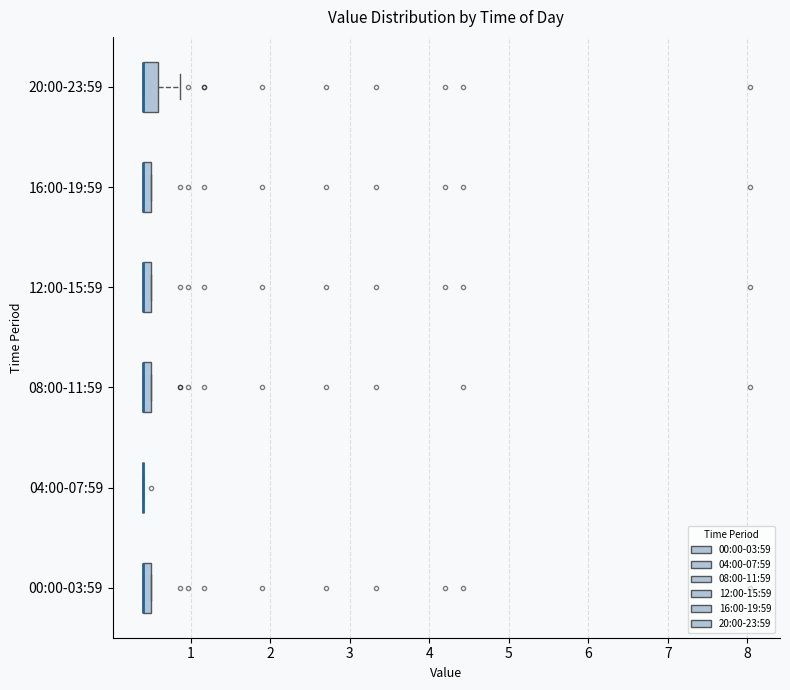

Where is the right edge of the box for 12:00-15:59 on the x-axis? The values are not printed on the chart, so give them approximately, as read against the axis.

0.5